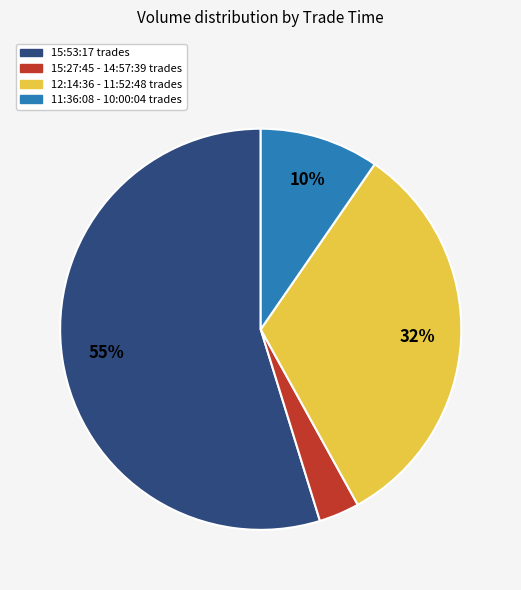

Is there a majority slice in this chart?

Yes